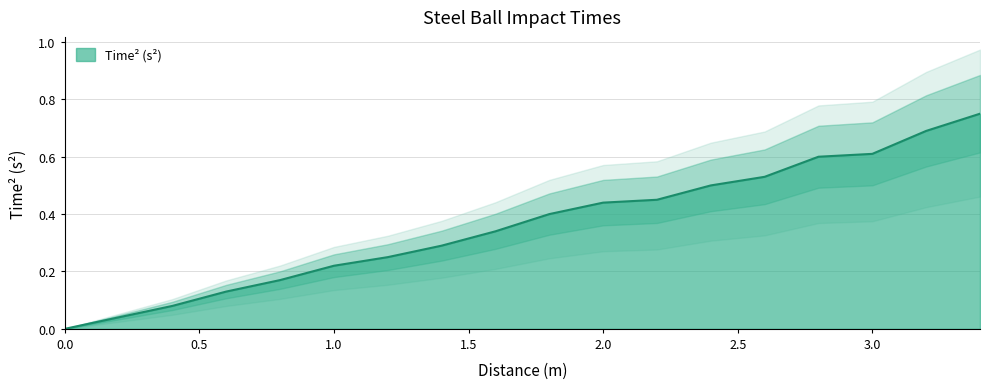

Reading left to right, extract all data points from this chart.

0.0	0.0	0.1	0.1	0.2	0.2	0.2	0.3	0.3	0.4	0.4	0.5	0.5	0.5	0.6	0.6	0.7	0.8